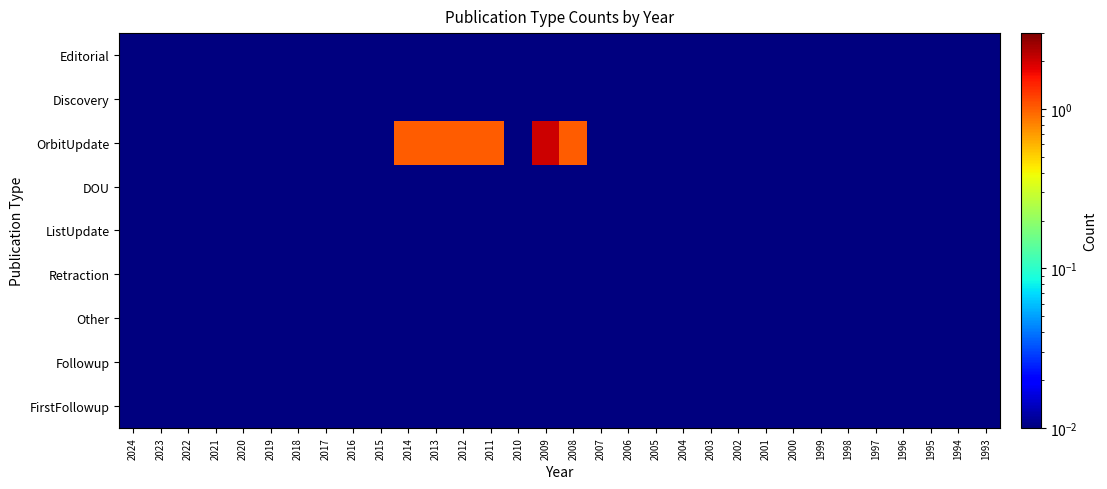

At which category is the sum across all series the highest?

2009